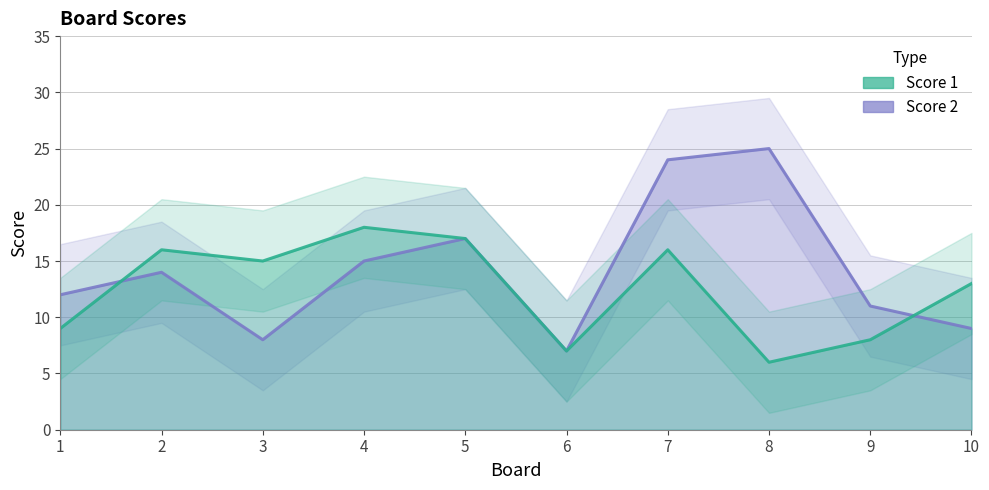

Reading left to right, what are all the values shown in this chart?

Score 1: 9	16	15	18	17	7	16	6	8	13
Score 2: 12	14	8	15	17	7	24	25	11	9